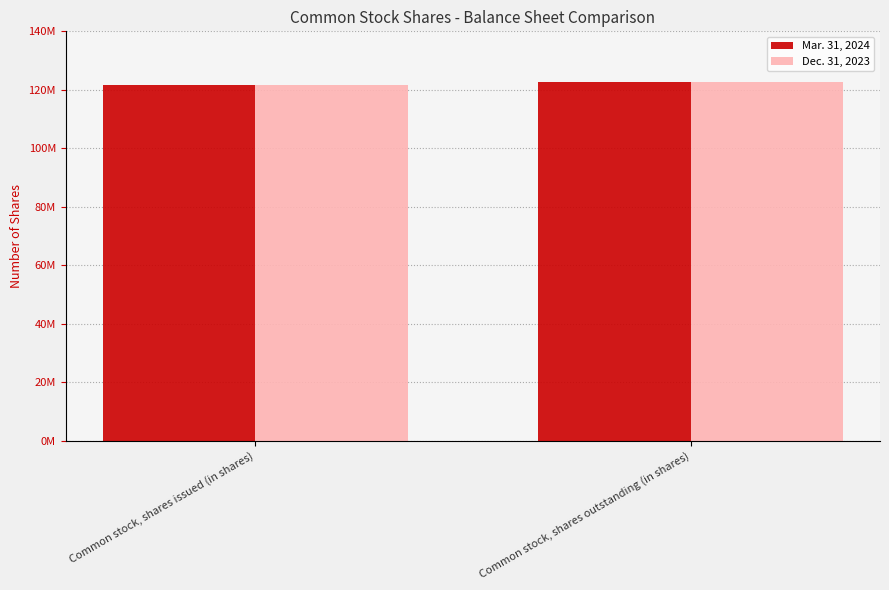

What is the difference between the Mar. 31, 2024 values at Common stock, shares issued (in shares) and Common stock, shares outstanding (in shares)?

1133000